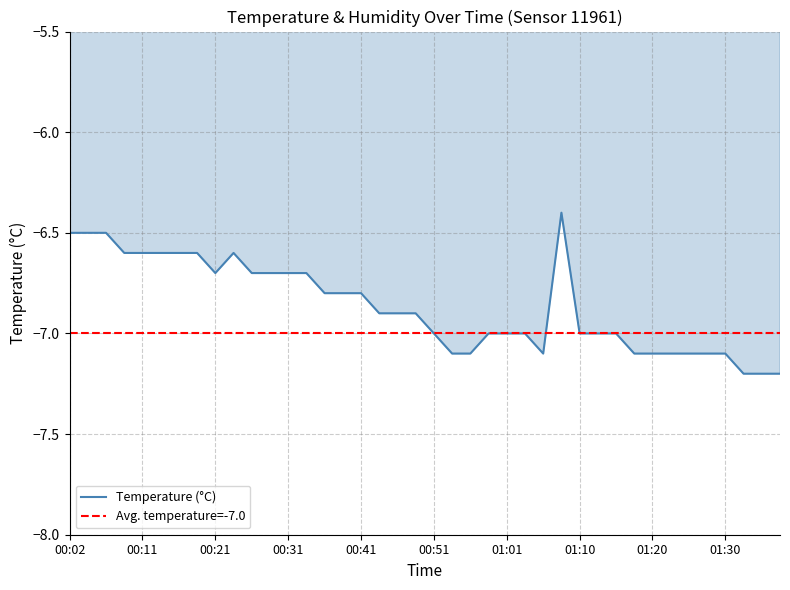

Reading left to right, list all the values displayed in this chart.

00:02=-6.5	00:04=-6.5	00:07=-6.5	00:09=-6.6	00:11=-6.6	00:14=-6.6	00:16=-6.6	00:19=-6.6	00:21=-6.7	00:24=-6.6	00:26=-6.7	00:29=-6.7	00:31=-6.7	00:34=-6.7	00:36=-6.8	00:38=-6.8	00:41=-6.8	00:43=-6.9	00:46=-6.9	00:48=-6.9	00:51=-7.0	00:53=-7.1	00:56=-7.1	00:58=-7.0	01:01=-7.0	01:03=-7.0	01:06=-7.1	01:08=-6.4	01:10=-7.0	01:13=-7.0	01:15=-7.0	01:18=-7.1	01:20=-7.1	01:23=-7.1	01:25=-7.1	01:28=-7.1	01:30=-7.1	01:33=-7.2	01:35=-7.2	01:37=-7.2